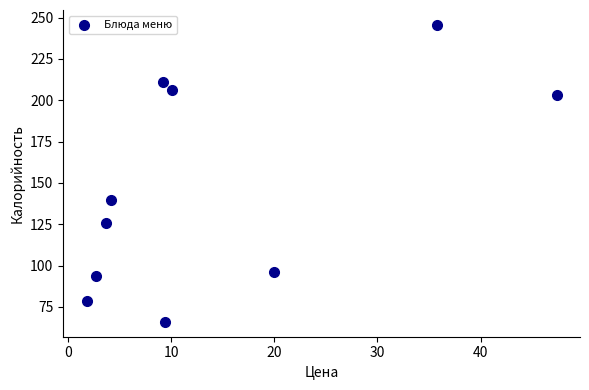

What Y value in the scatter plot is closest to 155?

140.0